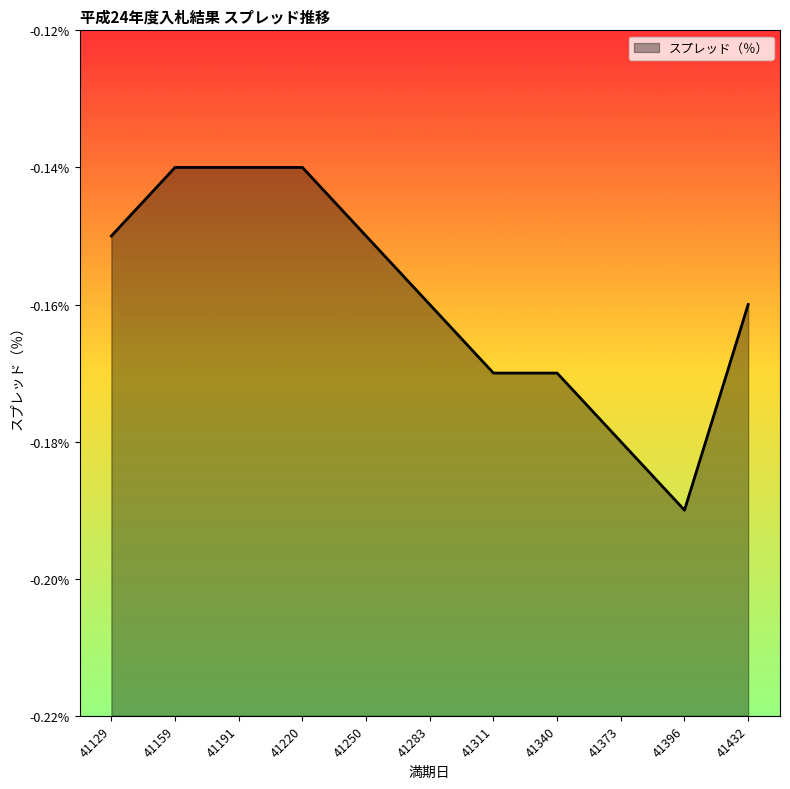

Does the chart have visible grid lines?

No